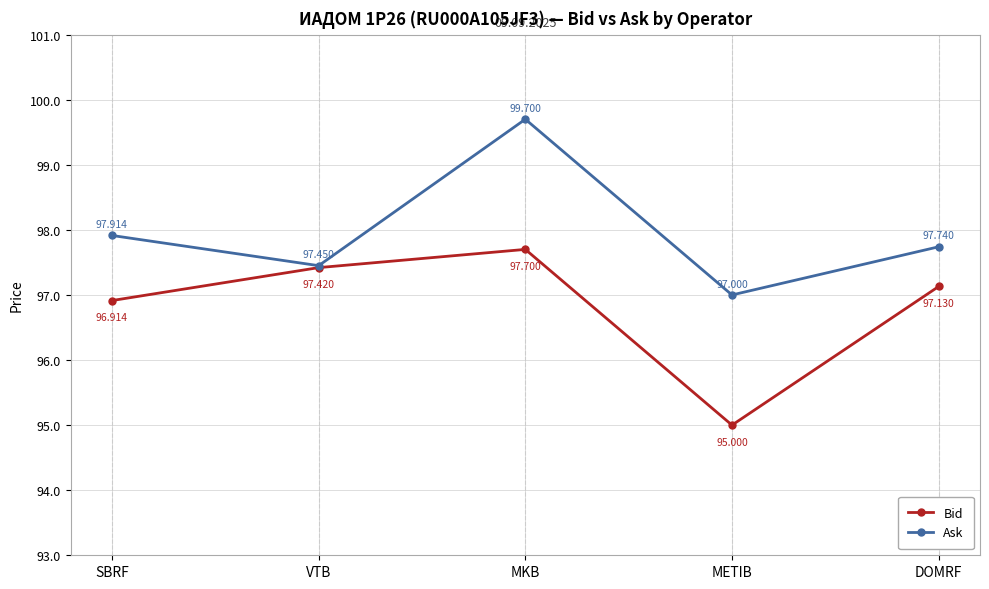

What is the sum of all Bid values?

484.2